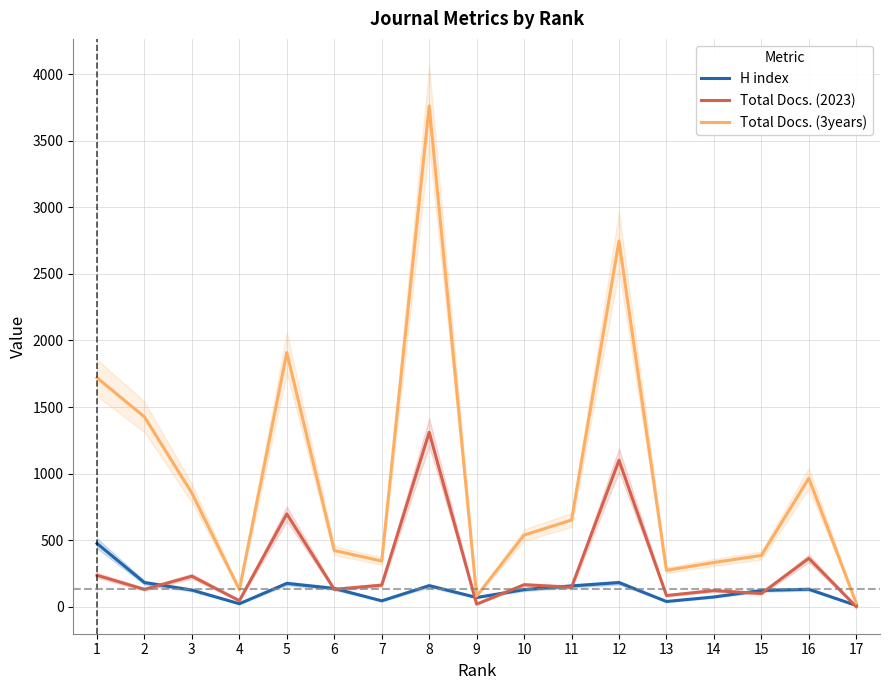

How many lines are shown in the chart?

3